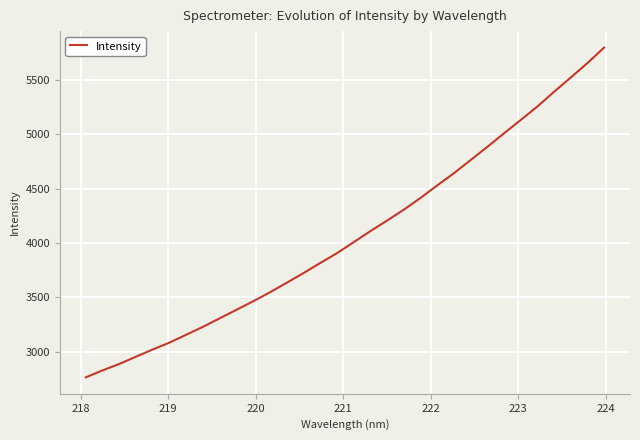

Does the chart have visible grid lines?

Yes